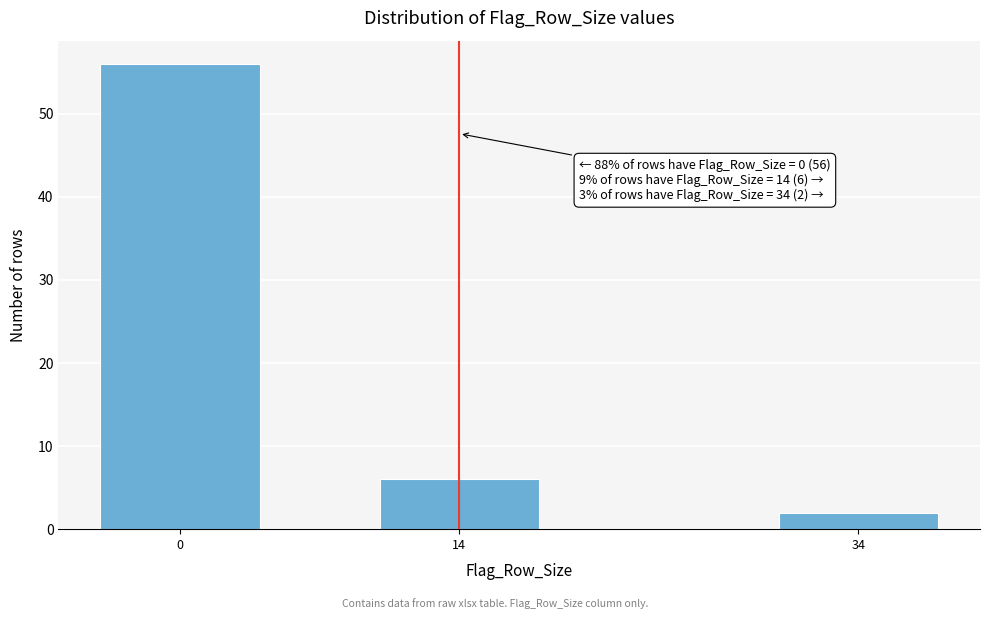

Reading right to left, transcribe all the data shown in this chart.

2	6	56